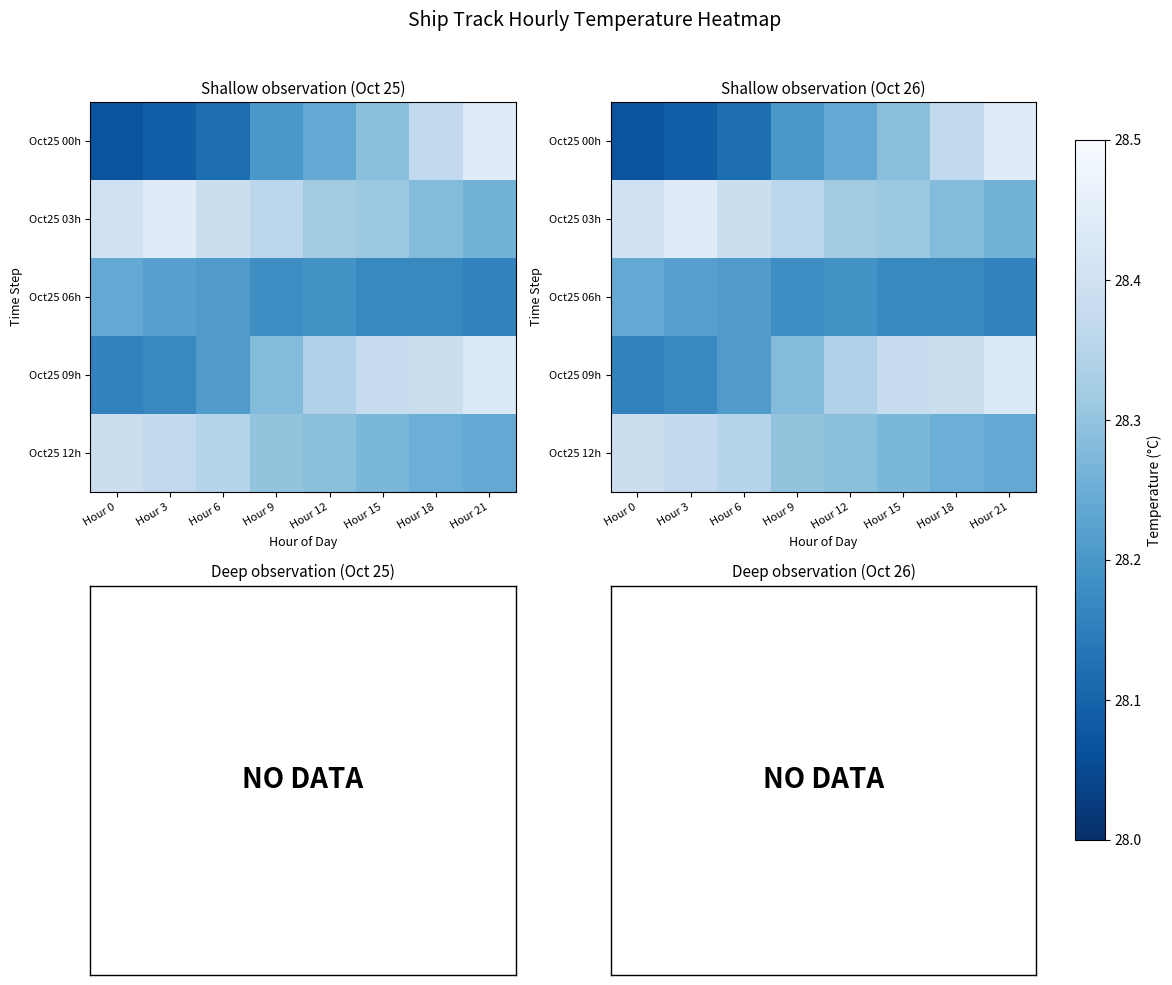

At which category does the chart reach its peak across all series?

Hour 21